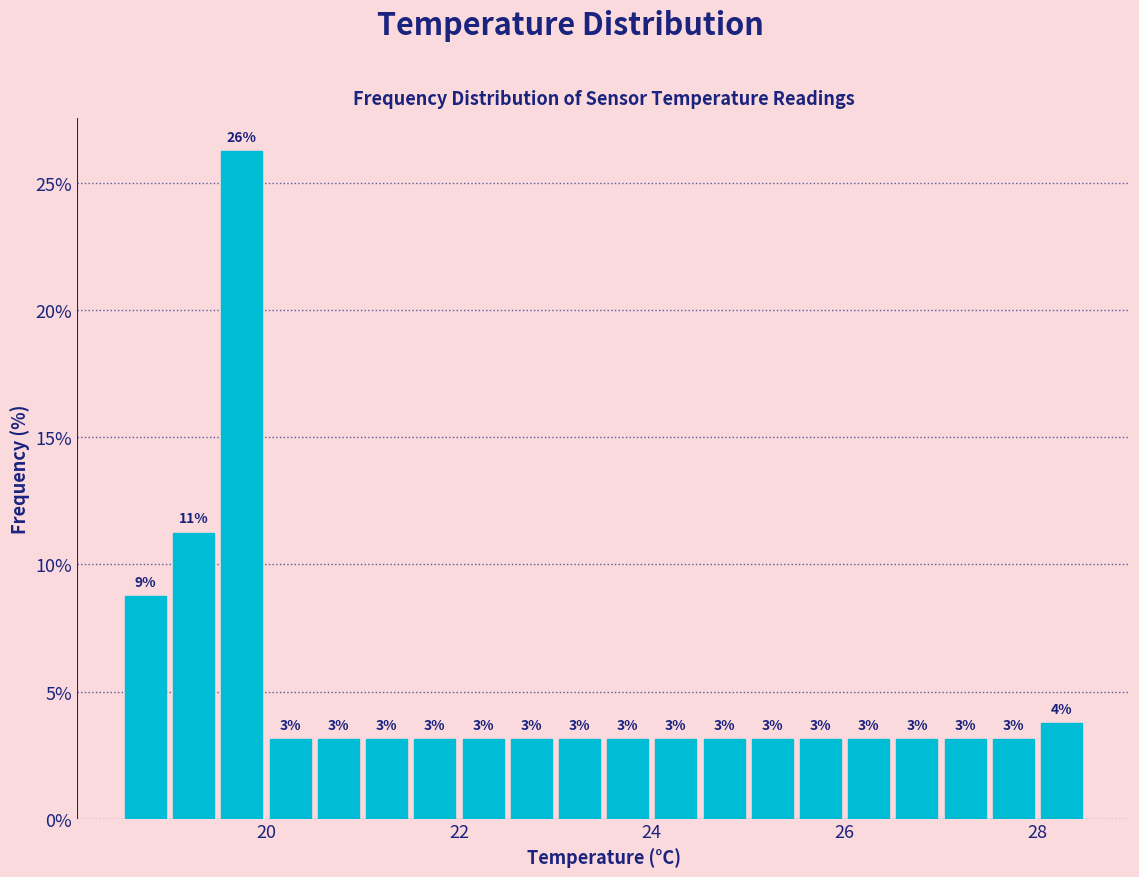

Around what value on the x-axis is the tallest bar? Give the approximate position of its centre, as read against the axis.

19.8